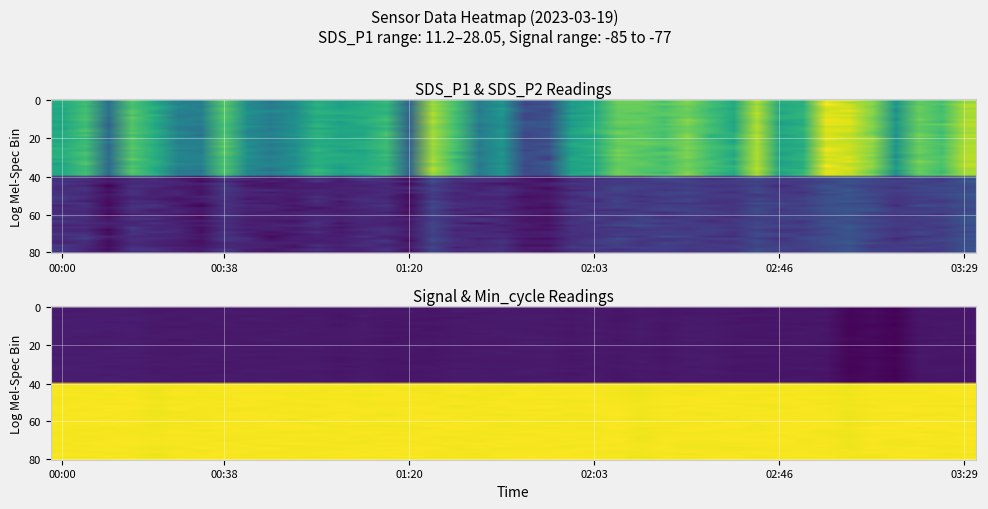

Between 13 and 17, which series saw the biggest shift?

SDS_P1